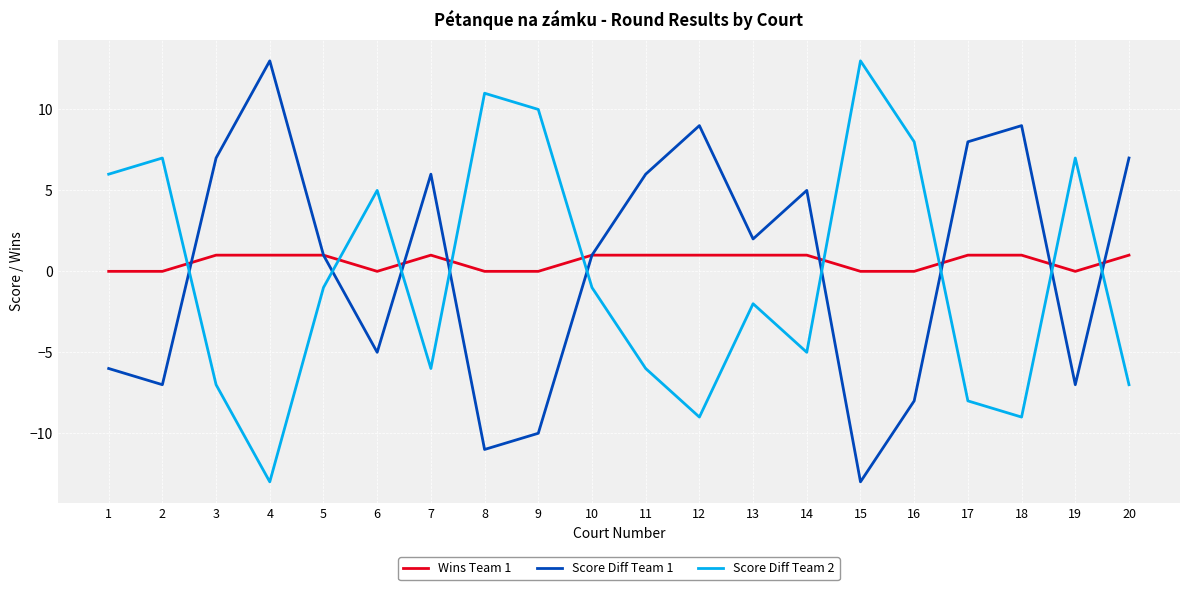

Where is the first local maximum for Score Diff Team 1?

4